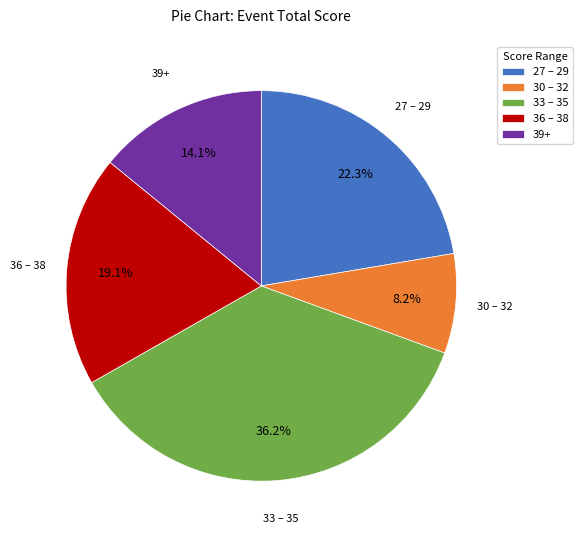

How many slices are in this pie chart?

5